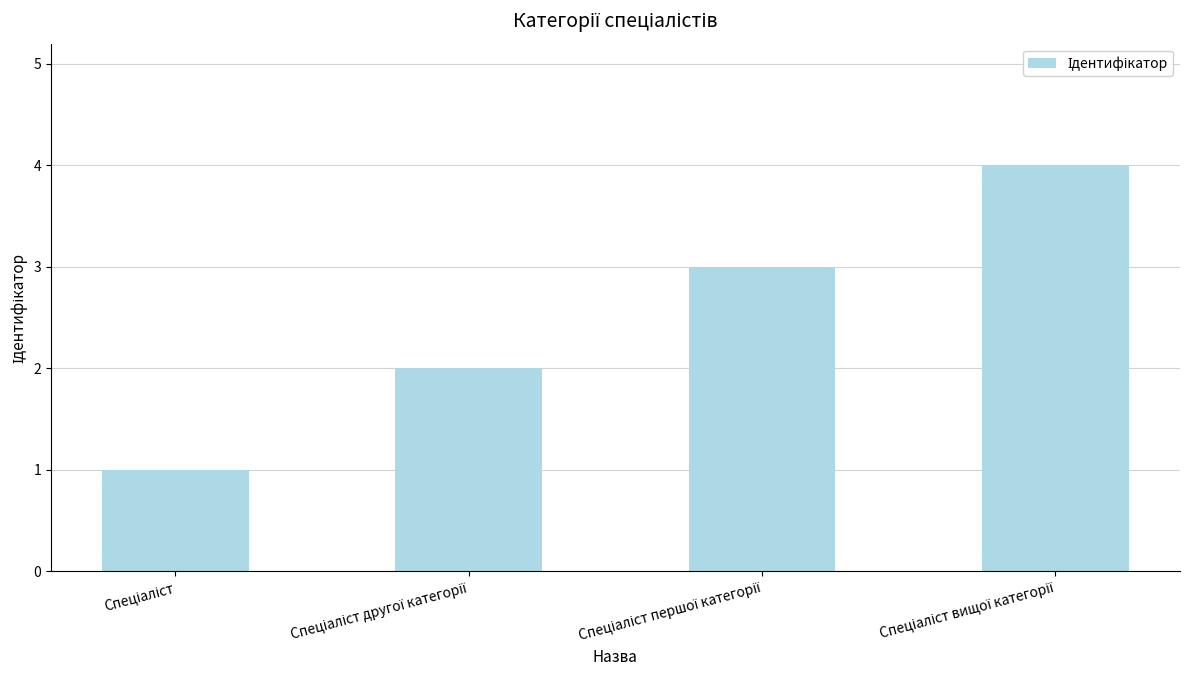

What is the sum of all values?

10